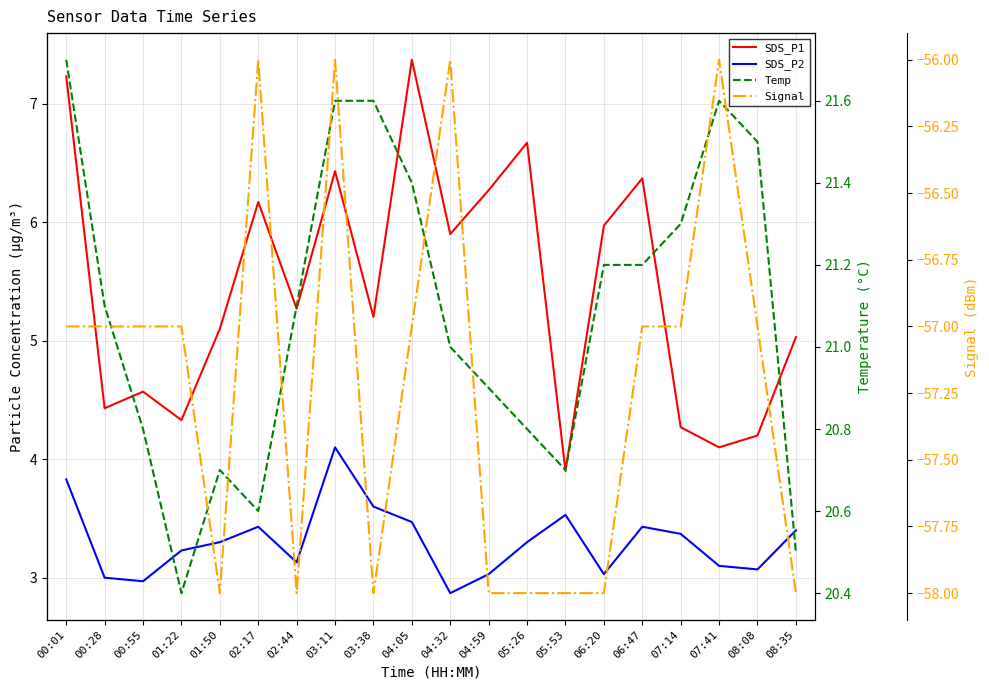

True or false: Temp and SDS_P1 cross at least once.

False